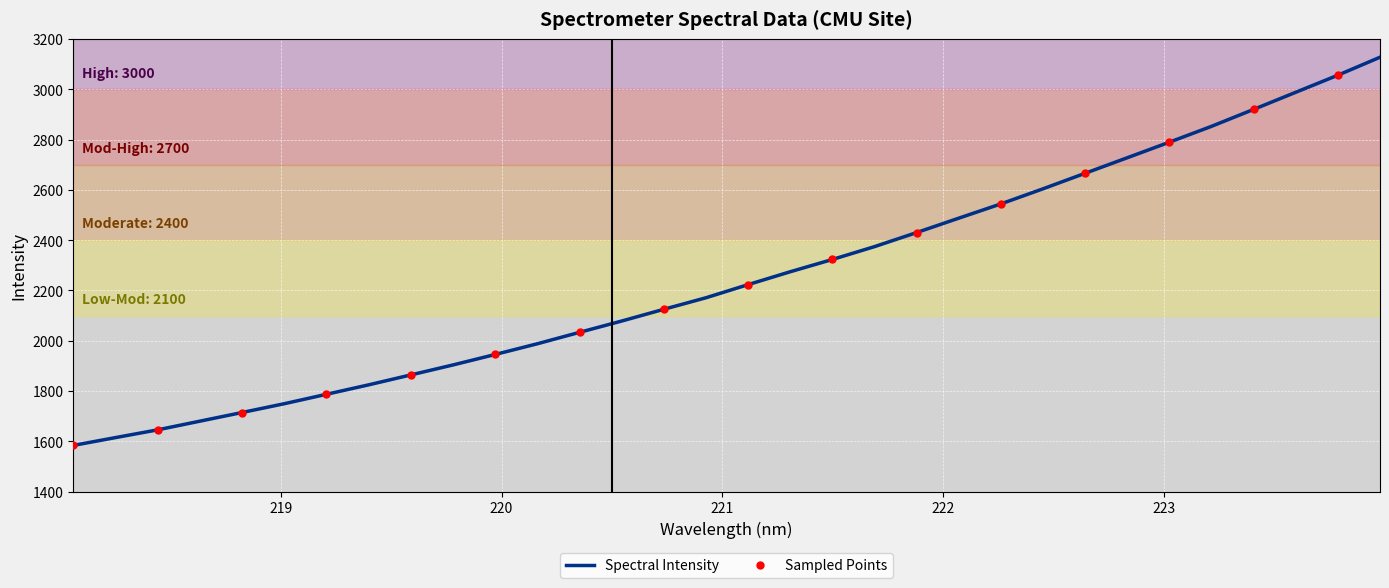

Reading left to right, what are all the values shown in this chart?

218.0596=1583.8	218.2508=1614.8	218.442=1645.7	218.6332=1680.2	218.8244=1714.6	219.0156=1749.6	219.2067=1787.0	219.3979=1824.6	219.589=1864.1	219.7801=1903.7	219.9712=1945.4	220.1623=1988.0	220.3533=2033.4	220.5444=2078.4	220.7354=2125.1	220.9264=2171.0	221.1174=2223.2	221.3083=2274.4	221.4993=2323.3	221.6902=2374.3	221.8812=2430.3	222.0721=2487.6	222.263=2544.3	222.4538=2604.3	222.6447=2666.1	222.8355=2727.8	223.0264=2789.8	223.2172=2852.8	223.408=2920.1	223.5987=2988.1	223.7895=3056.0	223.9802=3127.4